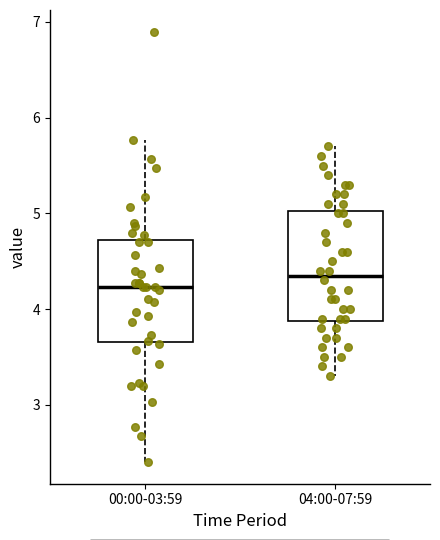

Where is the upper edge of the box for 00:00-03:59 on the y-axis? The values are not printed on the chart, so give them approximately, as read against the axis.

4.7